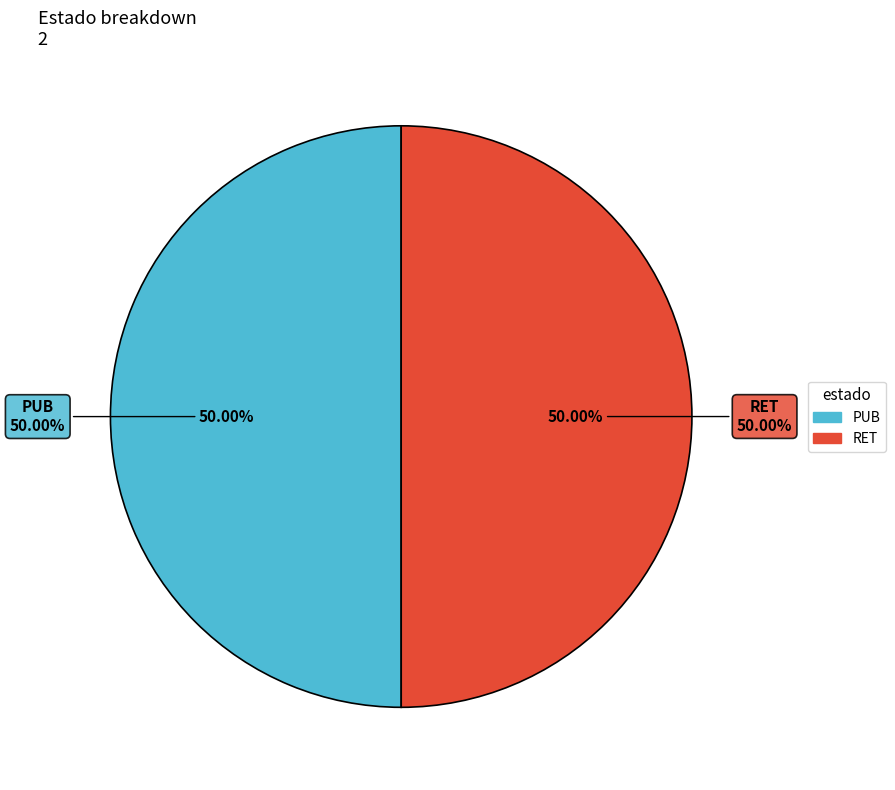

To the nearest percent, what is the average slice percentage?

50%